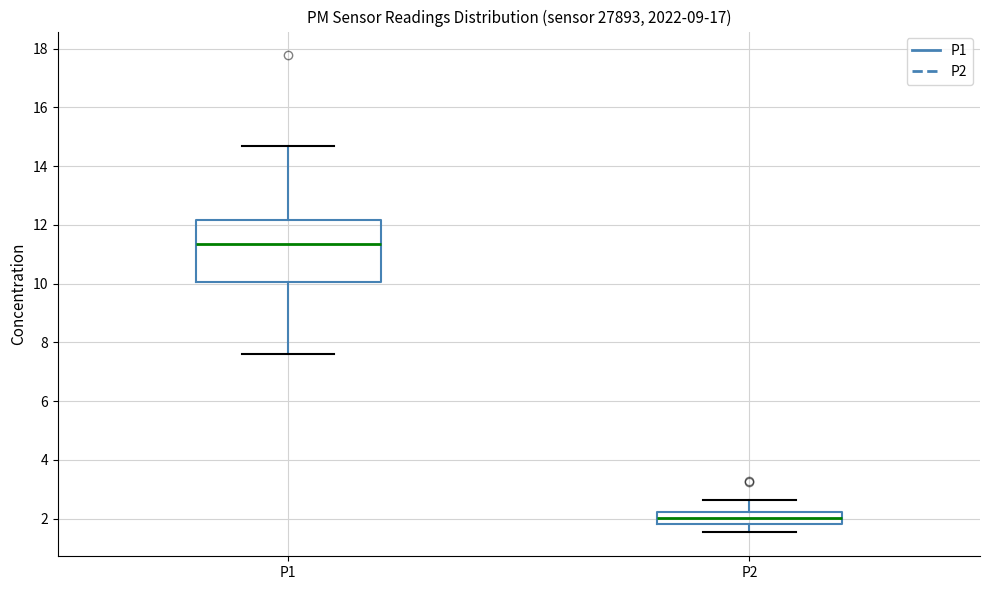

Which box's median line is the highest?

P1